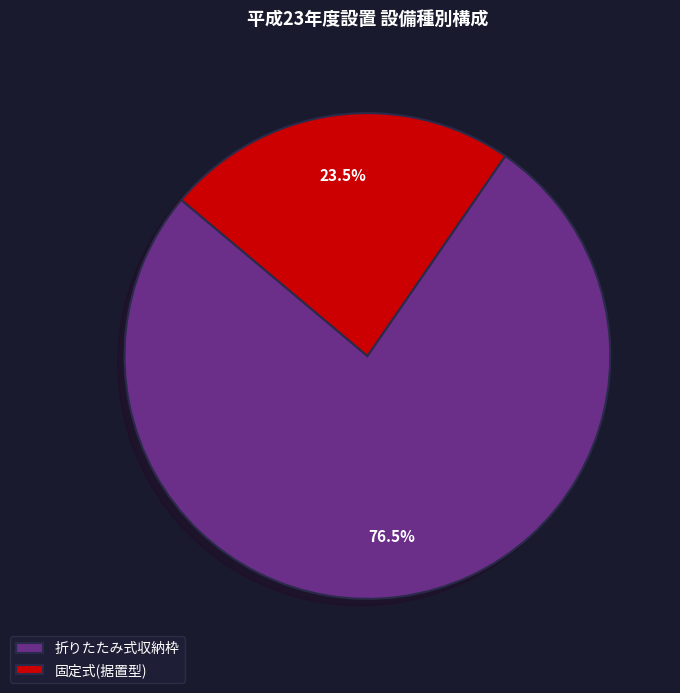

Does 折りたたみ式収納枠 account for over 50% of the chart?

Yes